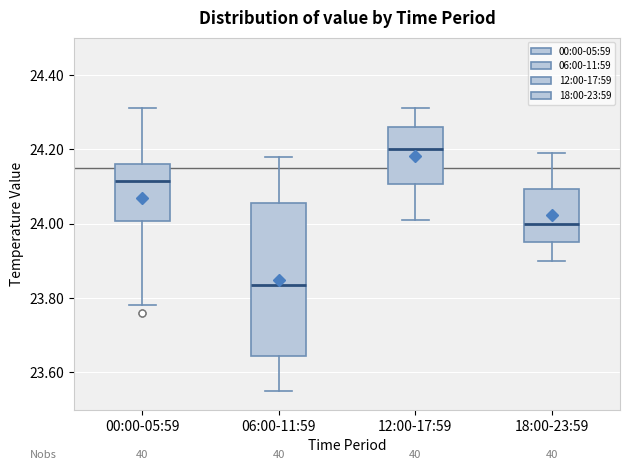

Where is the lower edge of the box for 06:00-11:59 on the y-axis? The values are not printed on the chart, so give them approximately, as read against the axis.

23.64